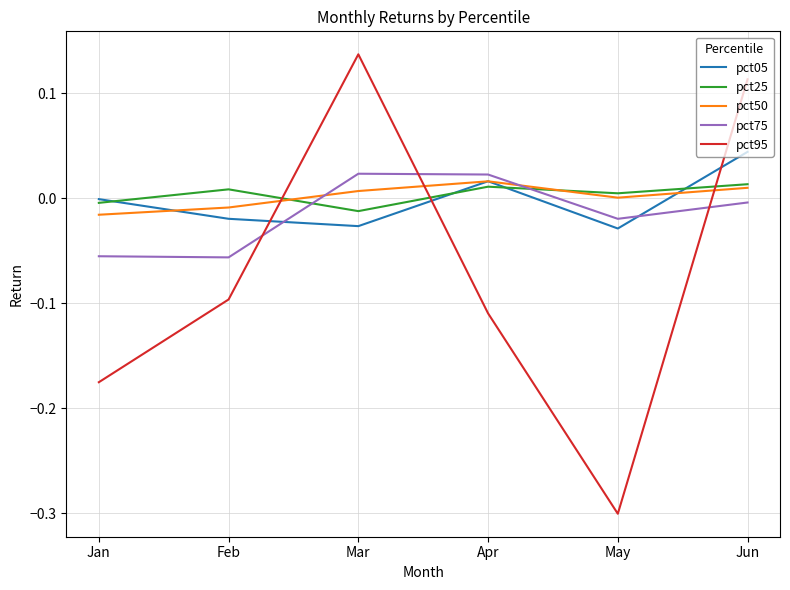

Which series changed the most between Feb and May?

pct95